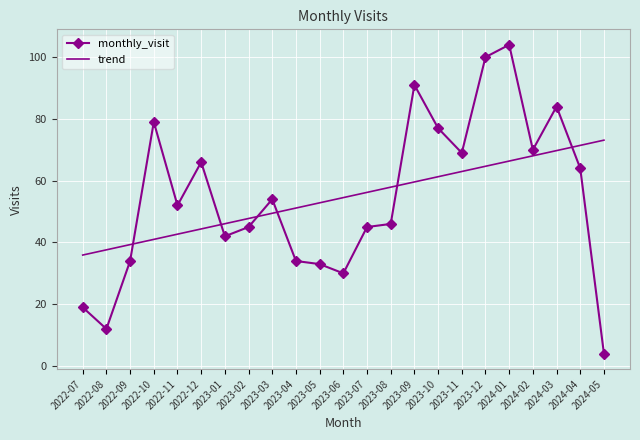

True or false: monthly_visit and trend cross at least once.

True